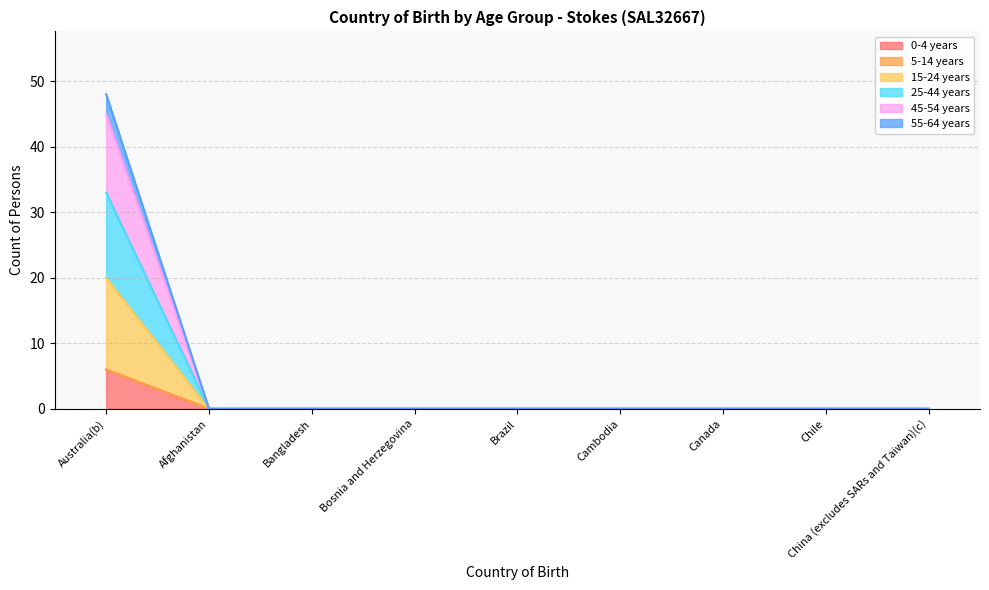

Is the value of 0-4 years at Canada greater than the value of 15-24 years at Canada?

No